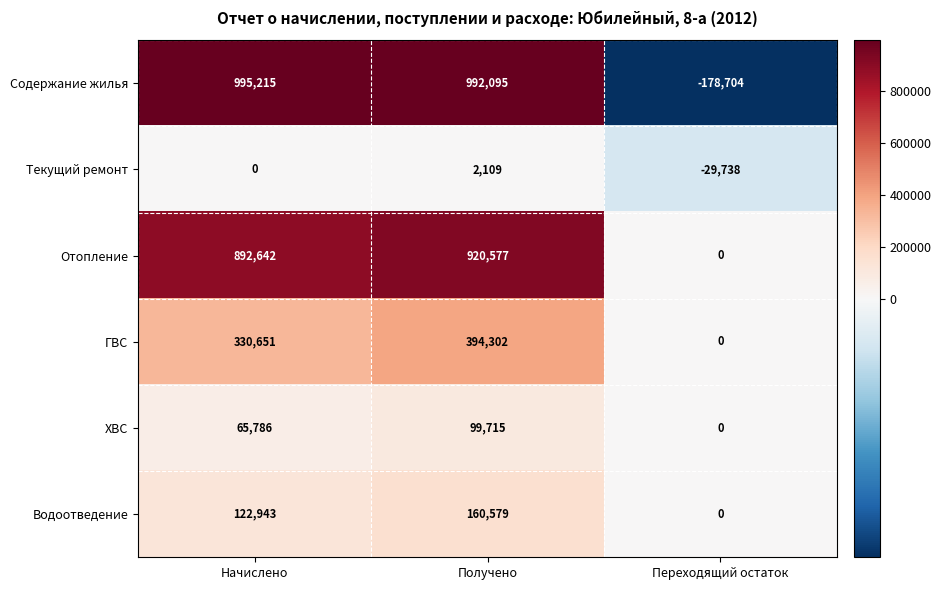

Which label corresponds to the largest value in the chart?

Начислено